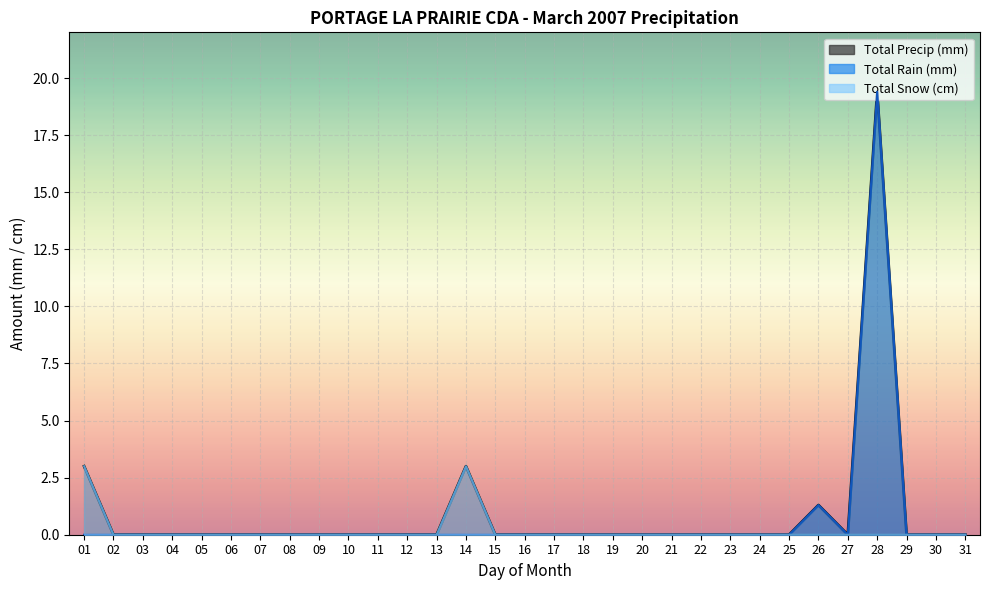

What are all the series names shown in the legend?

Total Precip (mm), Total Rain (mm), Total Snow (cm)